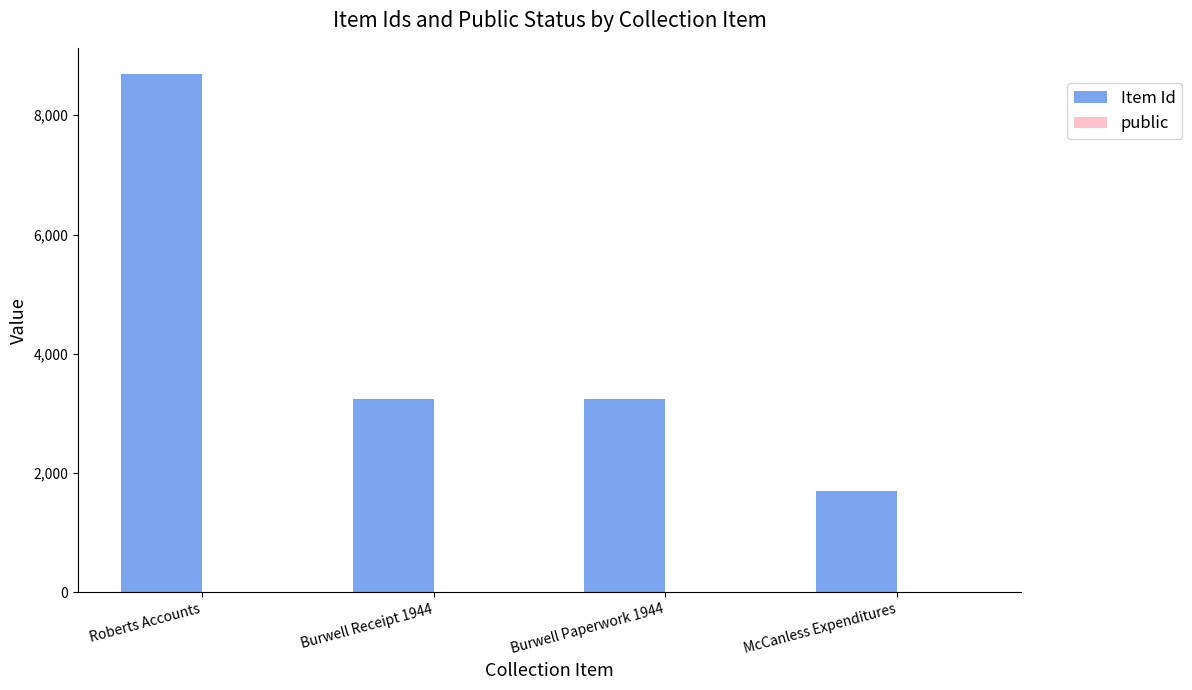

What is the total value across all series at Burwell Receipt 1944?

3239